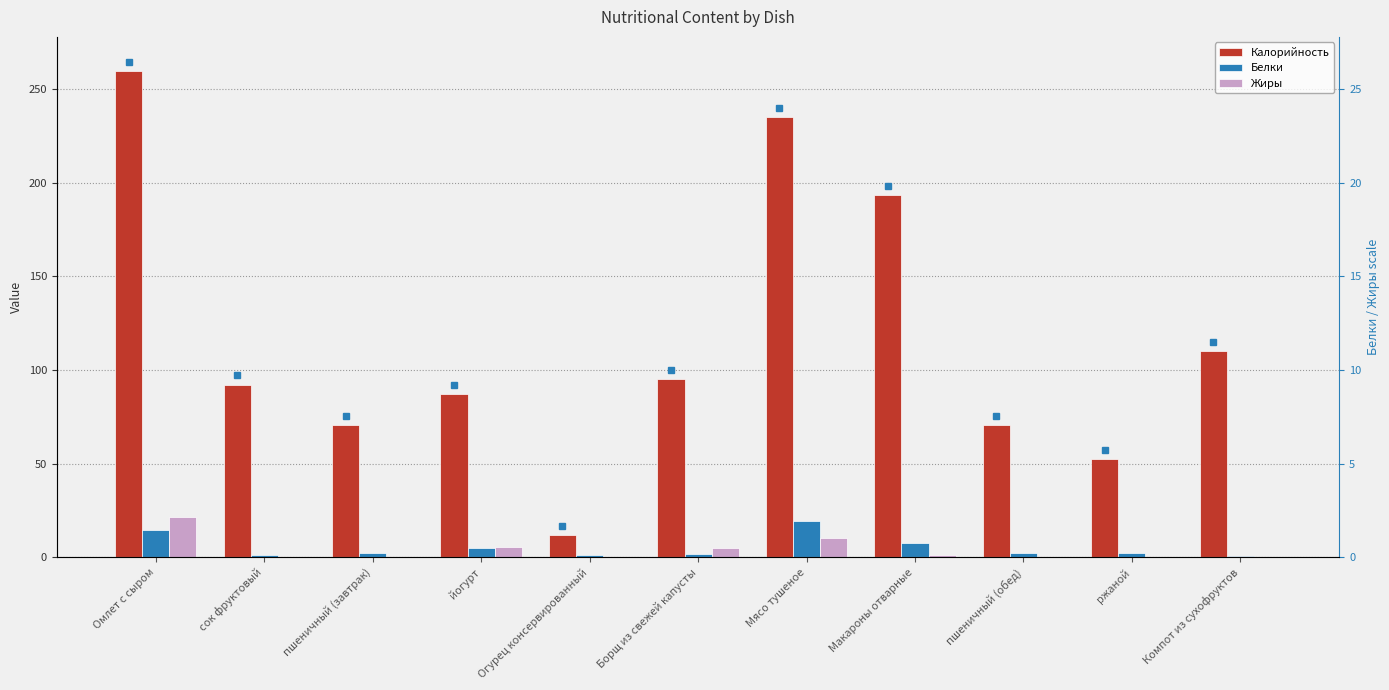

What is the average value of the Калорийность series?

116.0